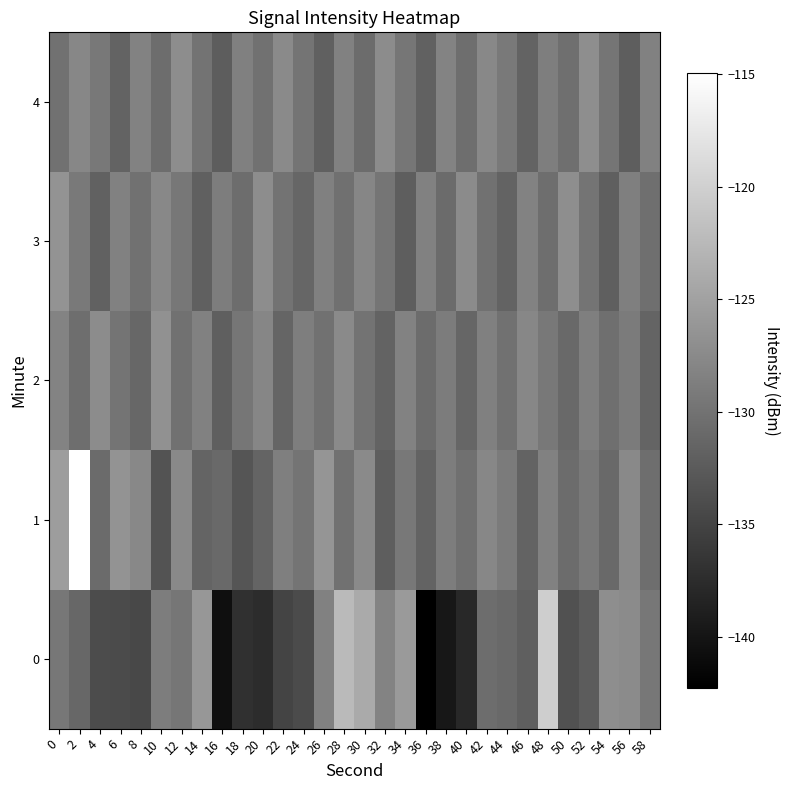

Reading left to right, list all the values displayed in this chart.

0: 0=-129.6	2=-131.2	4=-134.1	6=-134.2	8=-134.5	10=-128.9	12=-129.6	14=-126.1	16=-140.6	18=-137.0	20=-137.4	22=-135.0	24=-134.2	26=-128.5	28=-122.4	30=-124.1	32=-128.3	34=-125.7	36=-142.3	38=-139.8	40=-138.0	42=-130.6	44=-131.0	46=-132.1	48=-120.3	50=-133.6	52=-132.4	54=-127.1	56=-127.4	58=-129.5
1: 0=-125.4	2=-115.0	4=-130.8	6=-126.5	8=-127.7	10=-133.3	12=-127.6	14=-131.6	16=-131.0	18=-133.2	20=-131.5	22=-128.7	24=-129.8	26=-126.3	28=-130.1	30=-127.5	32=-132.2	34=-129.4	36=-131.7	38=-128.9	40=-130.3	42=-127.8	44=-129.1	46=-131.6	48=-128.4	50=-130.7	52=-129.2	54=-131.0	56=-127.6	58=-130.5
2: 0=-128.1	2=-130.5	4=-127.3	6=-129.8	8=-131.2	10=-126.7	12=-130.0	14=-128.4	16=-132.1	18=-129.6	20=-127.9	22=-131.4	24=-128.8	26=-130.2	28=-127.5	30=-129.9	32=-131.6	34=-128.3	36=-130.7	38=-129.0	40=-131.3	42=-128.6	44=-130.1	46=-127.8	48=-129.4	50=-131.0	52=-128.7	54=-130.4	56=-129.1	58=-131.5
3: 0=-126.5	2=-129.2	4=-131.8	6=-128.4	8=-130.1	10=-127.7	12=-129.5	14=-132.0	16=-128.9	18=-130.6	20=-127.2	22=-129.9	24=-131.3	26=-128.6	28=-130.3	30=-127.9	32=-129.7	34=-132.2	36=-128.5	38=-130.8	40=-127.4	42=-130.0	44=-131.6	46=-128.3	48=-130.5	50=-127.1	52=-129.8	54=-132.1	56=-128.7	58=-130.4
4: 0=-130.2	2=-127.8	4=-129.4	6=-131.7	8=-128.3	10=-130.6	12=-127.2	14=-129.9	16=-132.3	18=-128.6	20=-130.1	22=-127.5	24=-129.8	26=-132.0	28=-128.4	30=-130.7	32=-127.3	34=-129.6	36=-131.9	38=-128.2	40=-130.5	42=-127.7	44=-129.3	46=-131.6	48=-128.8	50=-130.4	52=-127.1	54=-129.7	56=-132.2	58=-128.5